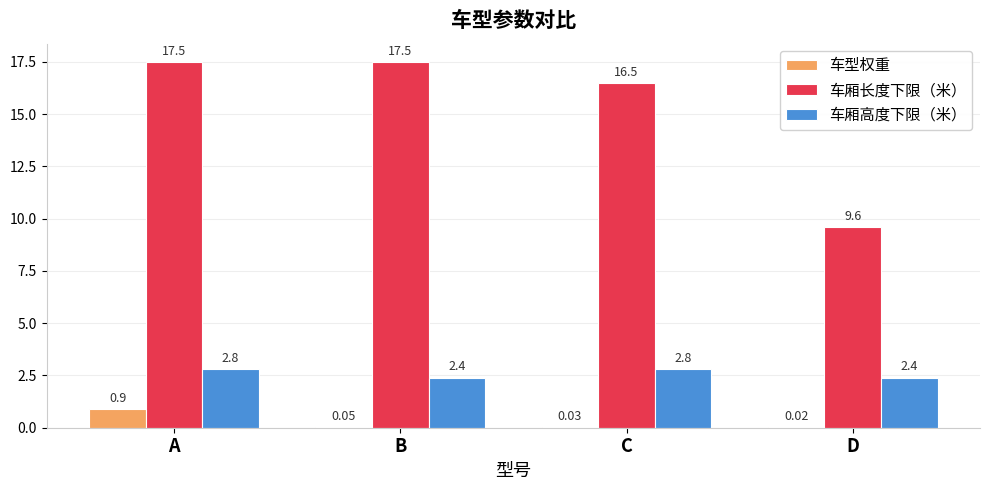

What is the sum of the 车型权重 values at C and A?

0.9